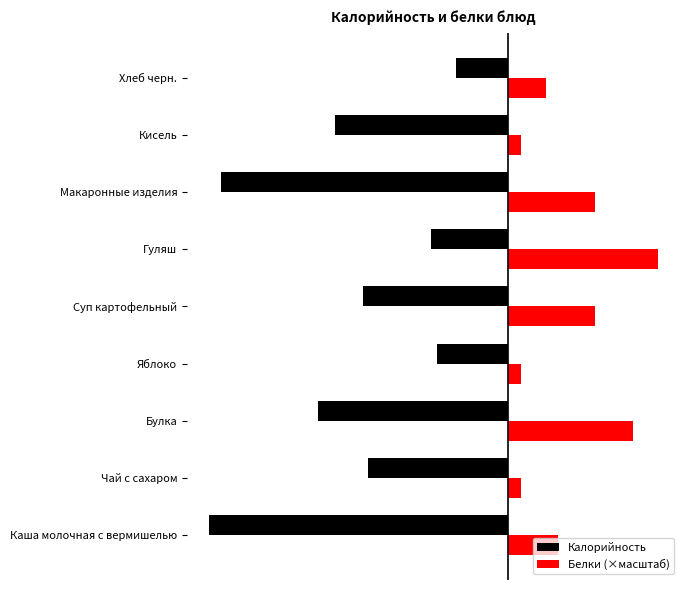

What are all the series names shown in the legend?

Калорийность, Белки (×масштаб)